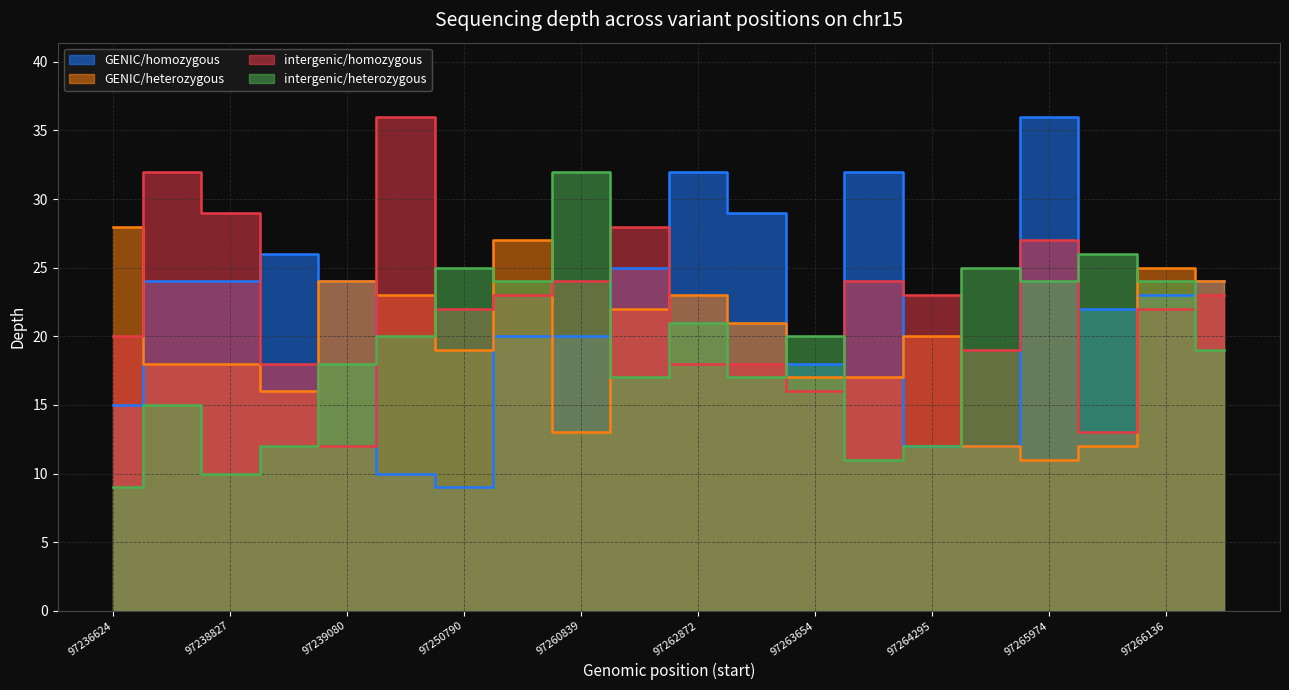

List the series in order of their peak value, lowest first.

GENIC/heterozygous, intergenic/heterozygous, GENIC/homozygous, intergenic/homozygous